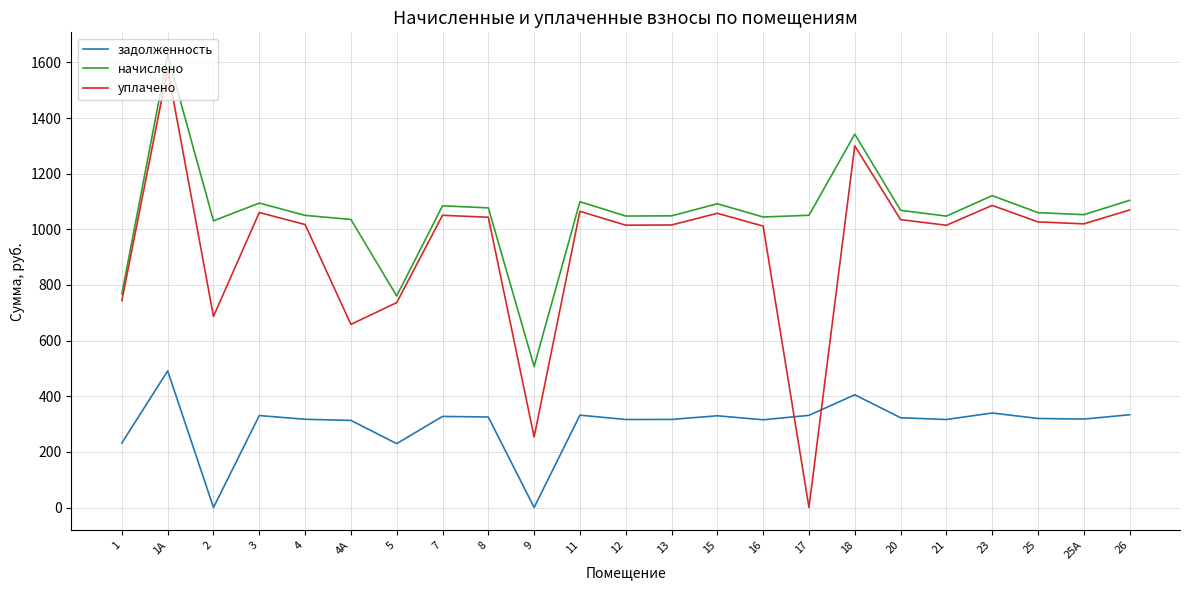

What is the sum of all начислено values?

24215.5